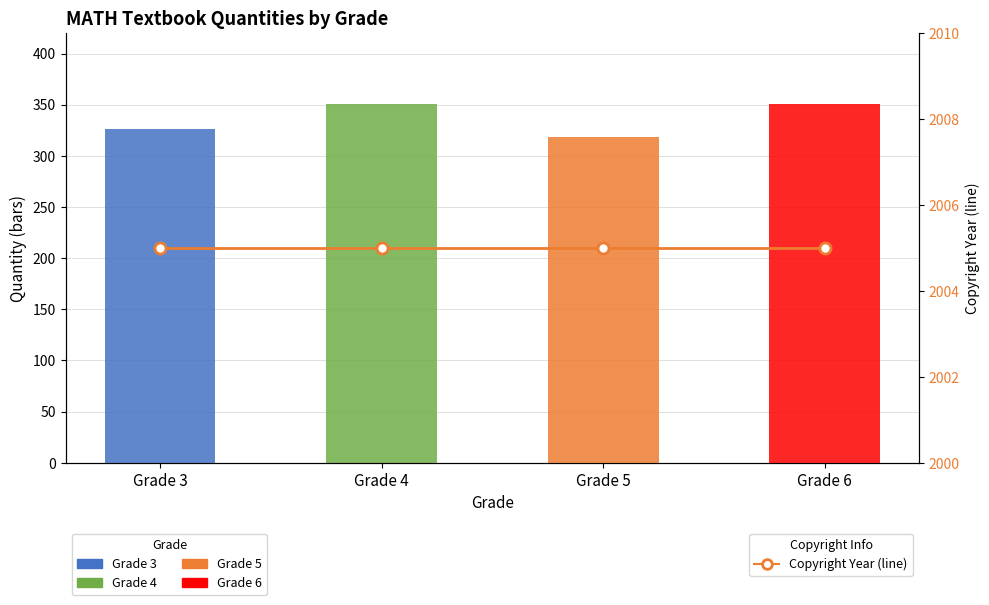

What is the lowest value of the Quantity series?

318